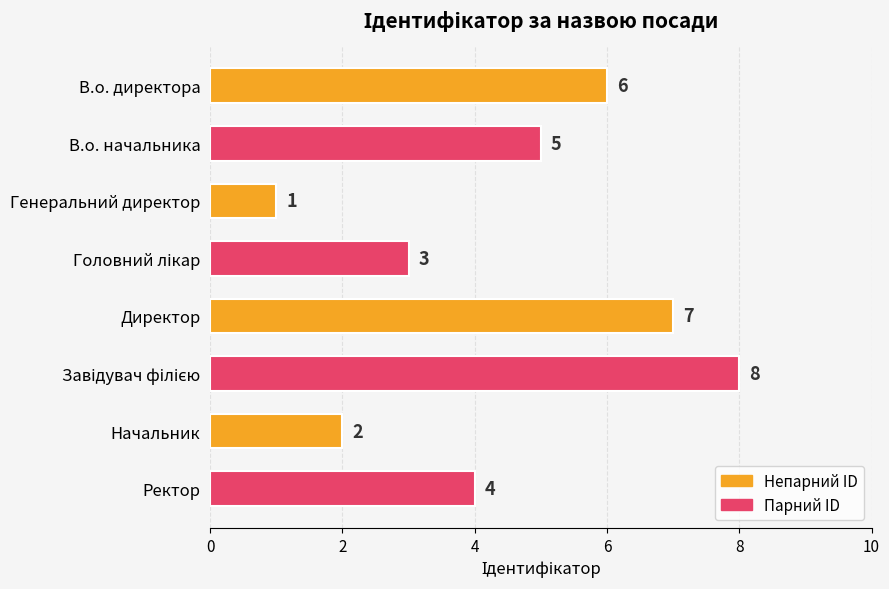

What is the difference between the maximum and minimum values?

7